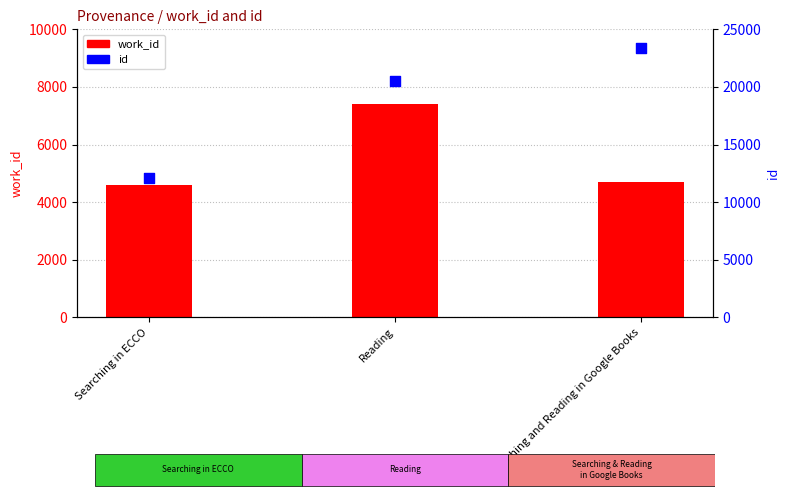

What are all the series names shown in the legend?

work_id, id